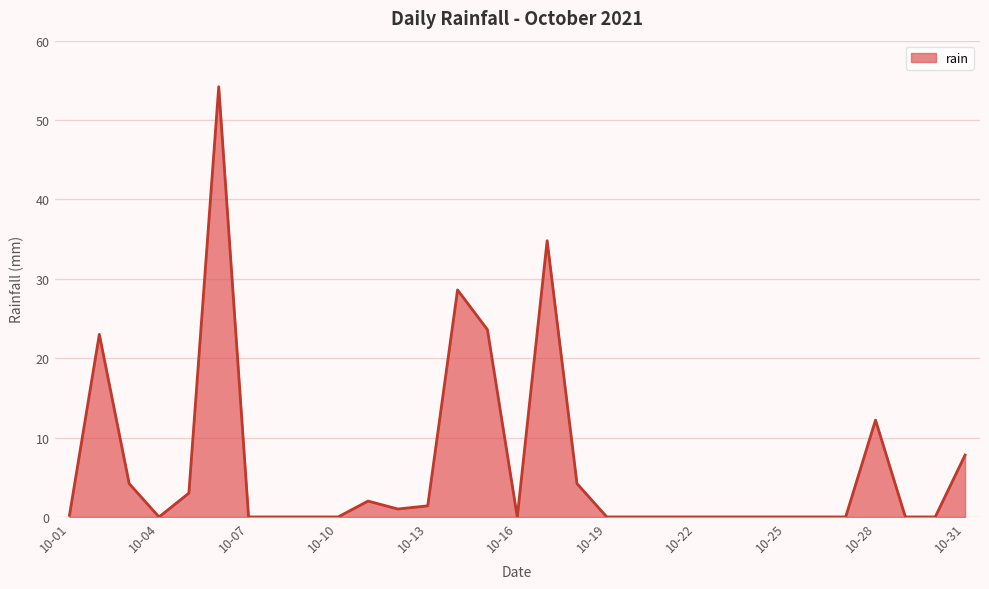

At which category does the data reach its first local peak?

2021-10-02